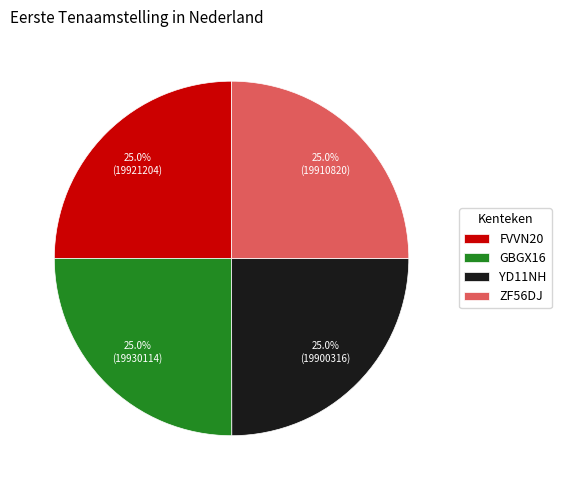

What is the ratio of the value at GBGX16 to the value at YD11NH?

1.0